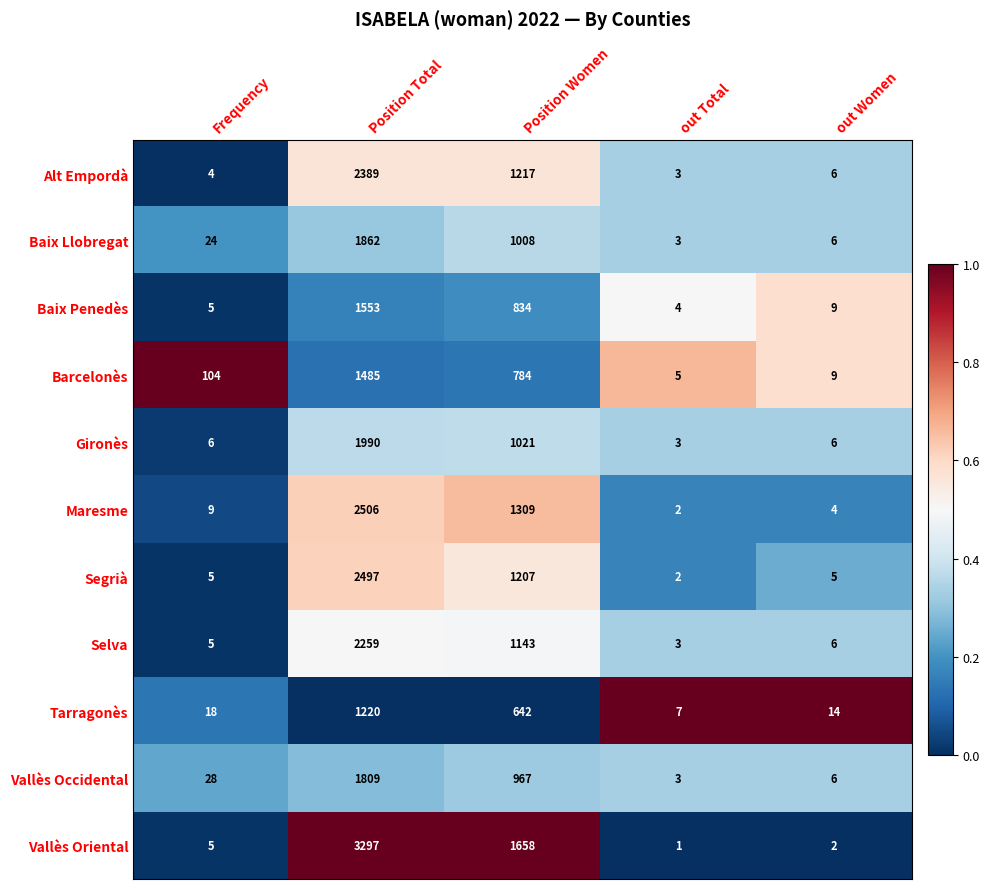

What is the maximum value for Alt Empordà?

2389